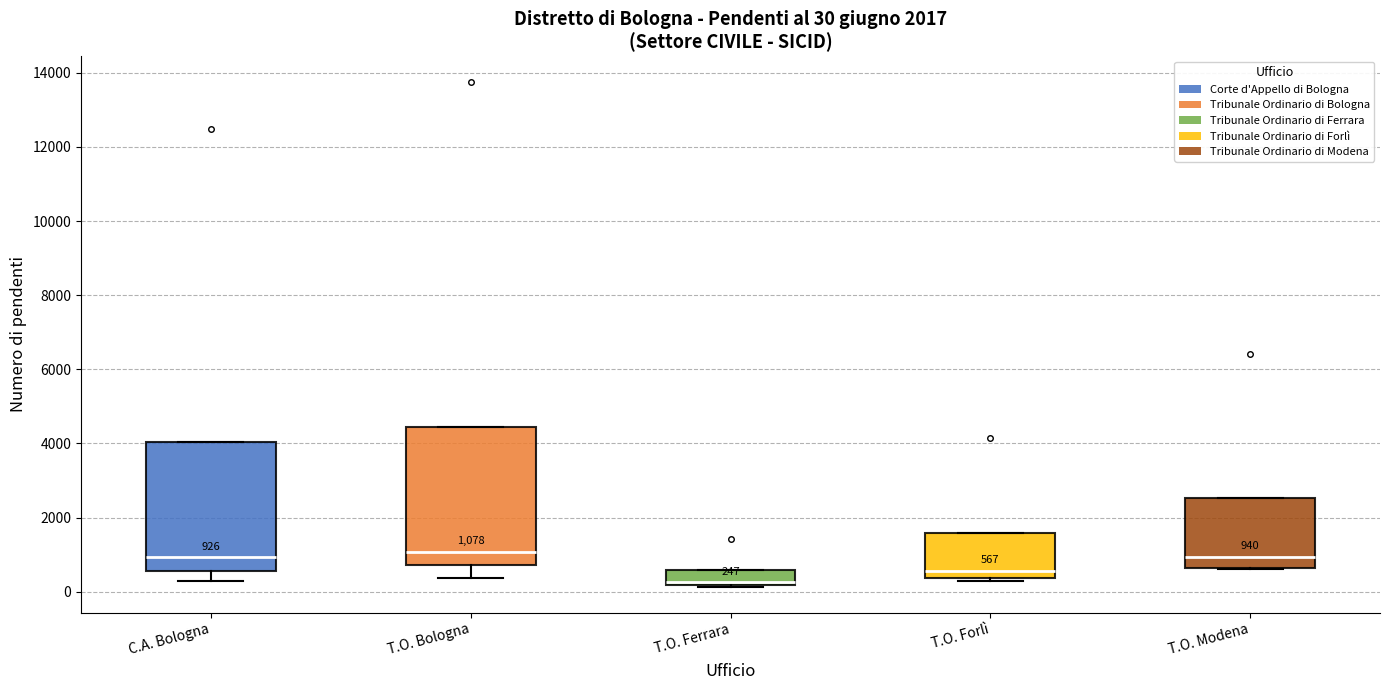

Which box has the lowest median line?

T.O. Ferrara